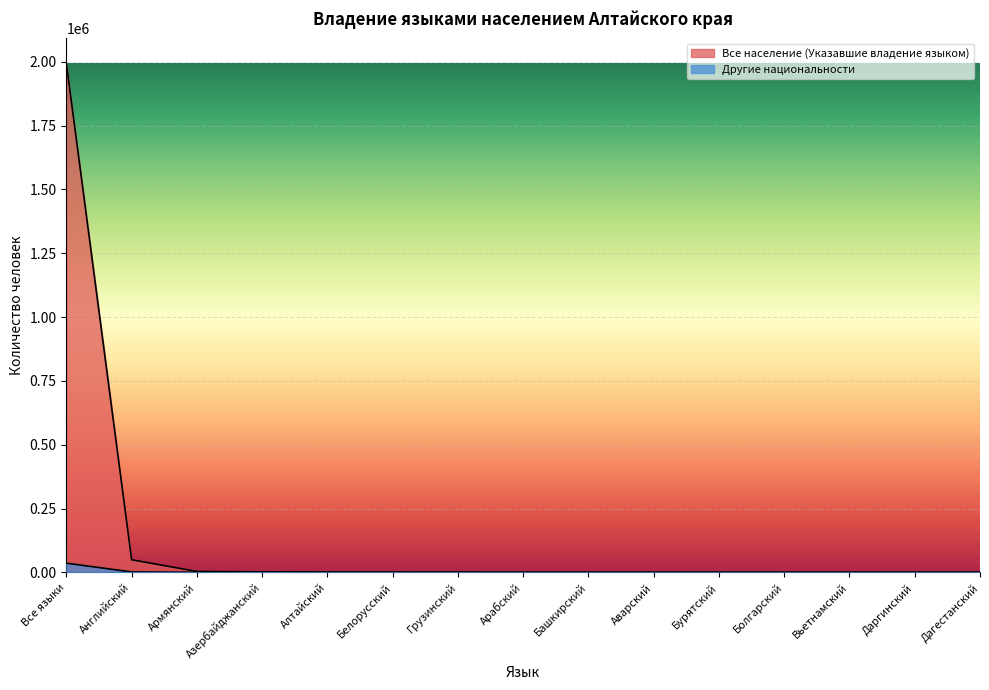

What is the label of the 7th point from the left?

Грузинский